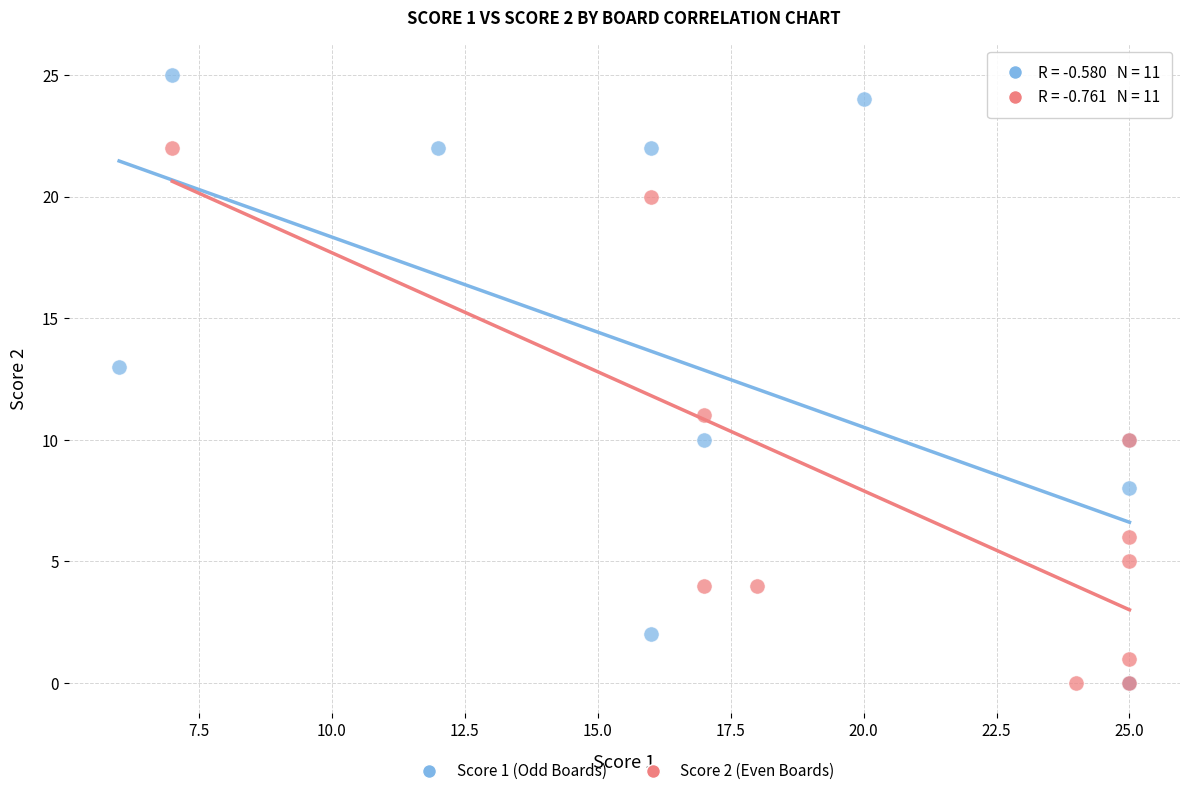

Which series reaches the maximum Y coordinate?

Score 1 (Odd Boards)